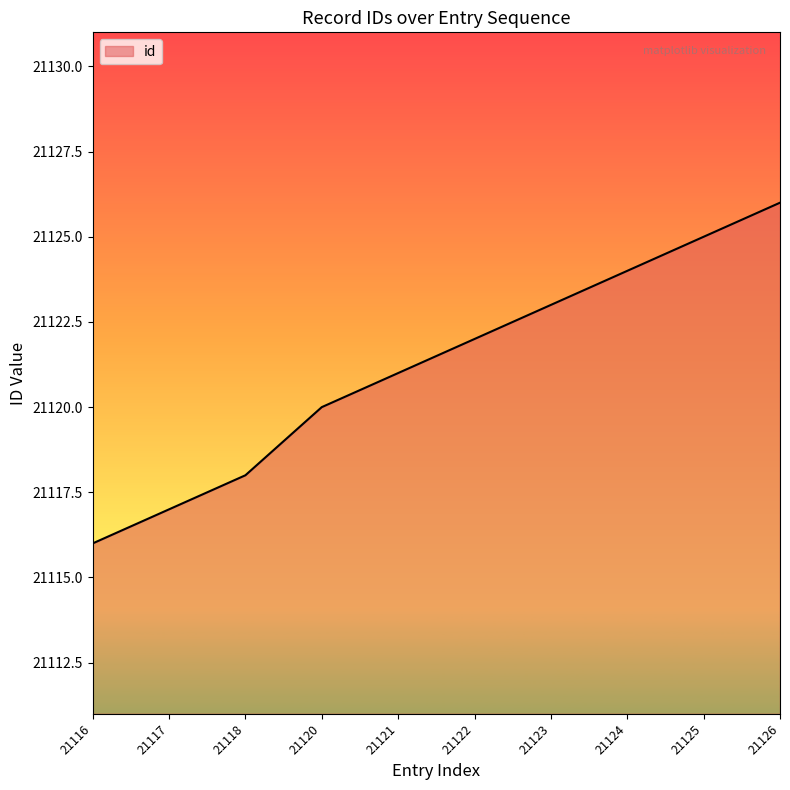

Rank the categories by value from lowest to highest.

21116, 21117, 21118, 21120, 21121, 21122, 21123, 21124, 21125, 21126